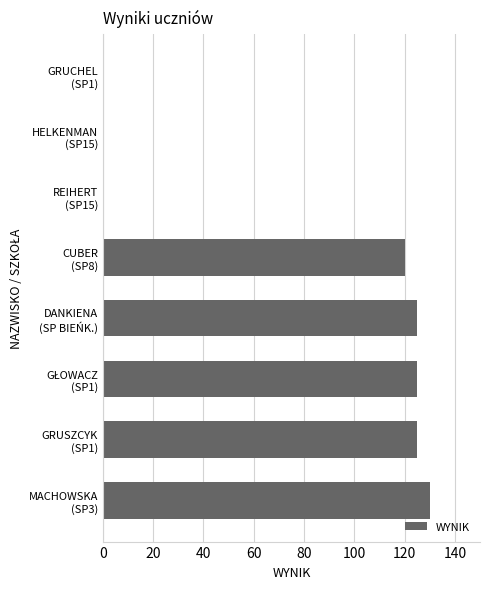

What is the greatest value displayed?

130